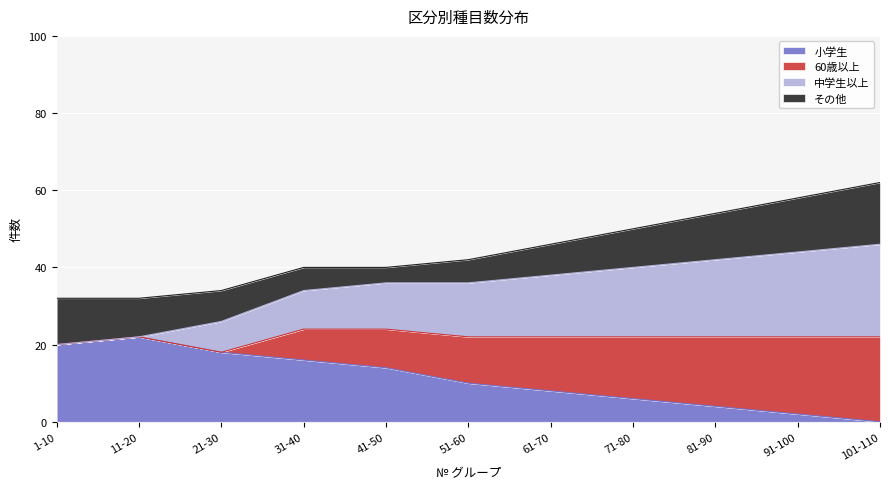

What is the total value across all series at 51-60?

42